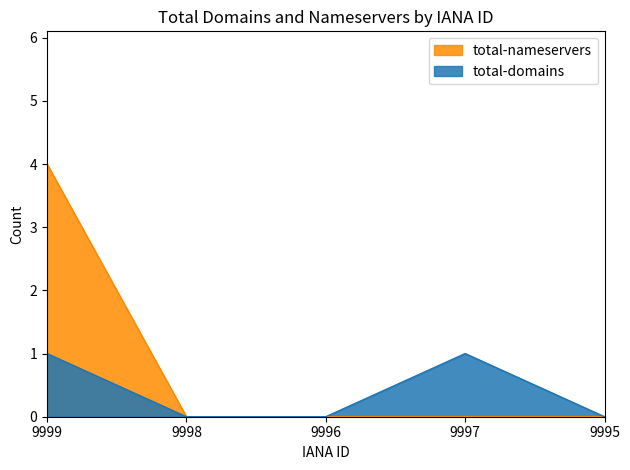

What is the total value across all series at 9999?

5